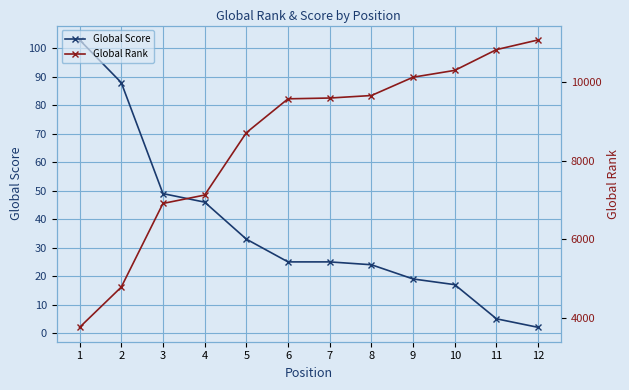

True or false: Global Score has a value of 30 at 10.

False